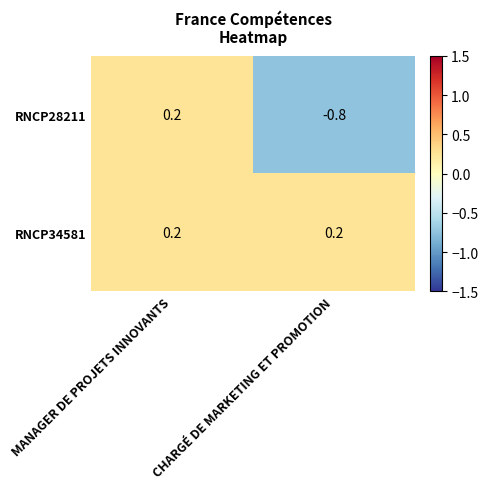

What is the difference between the maximum and minimum values in the RNCP28211 series?

1.0